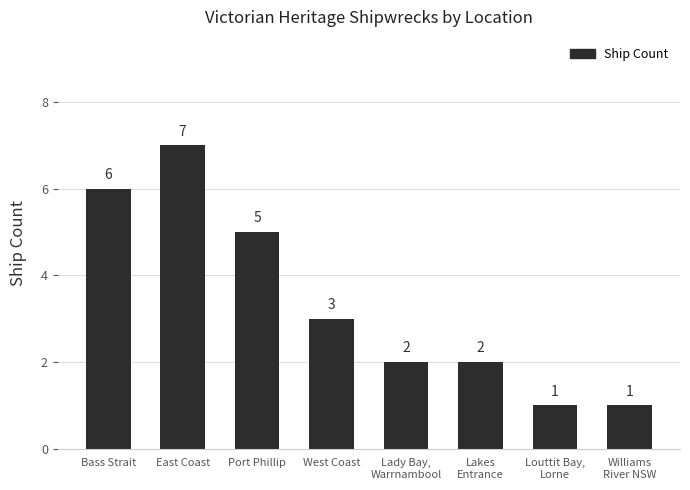

What is the change in value from Lakes
Entrance to Louttit Bay,
Lorne?

-1